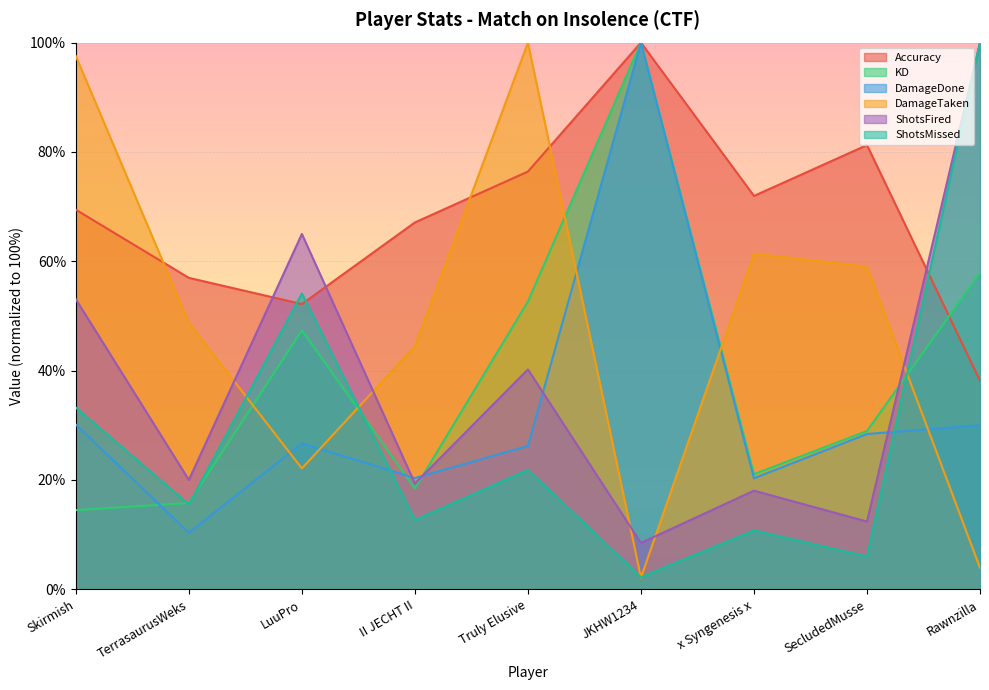

Where is the first local maximum for KD?

LuuPro